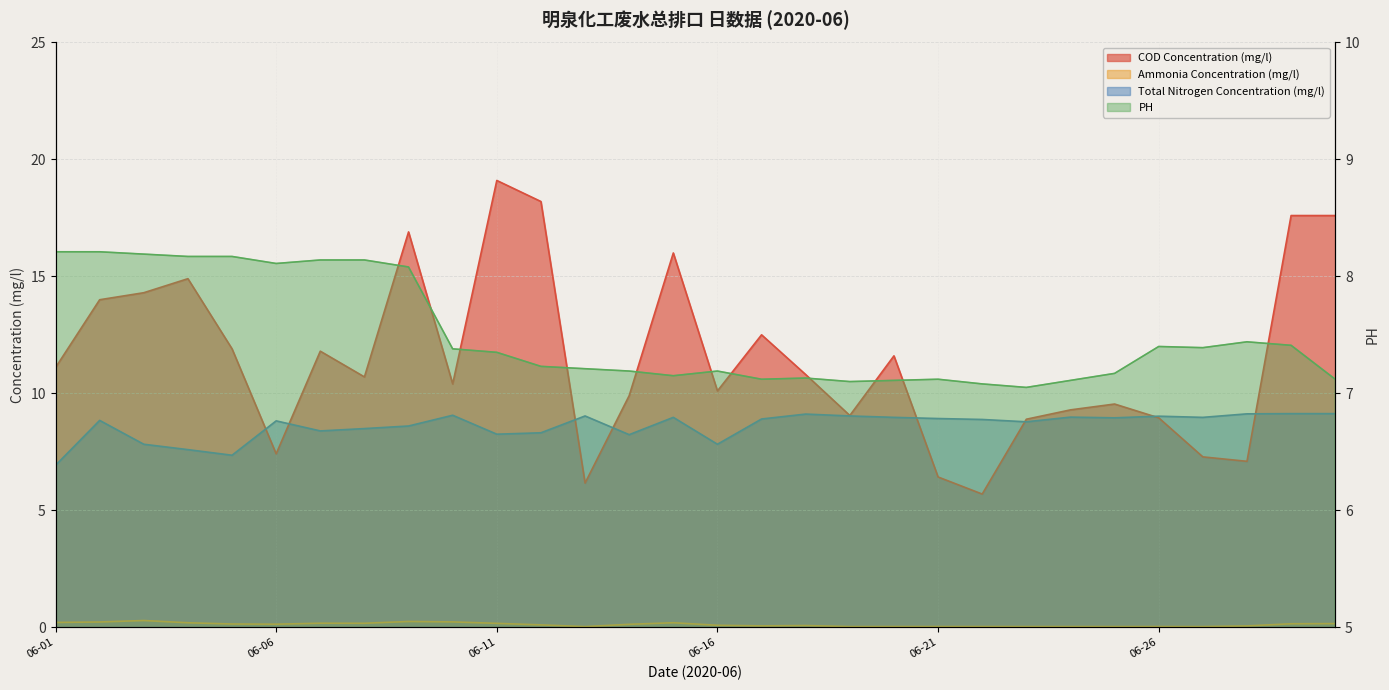

What is the average value of the Ammonia Concentration (mg/l) series?

0.1